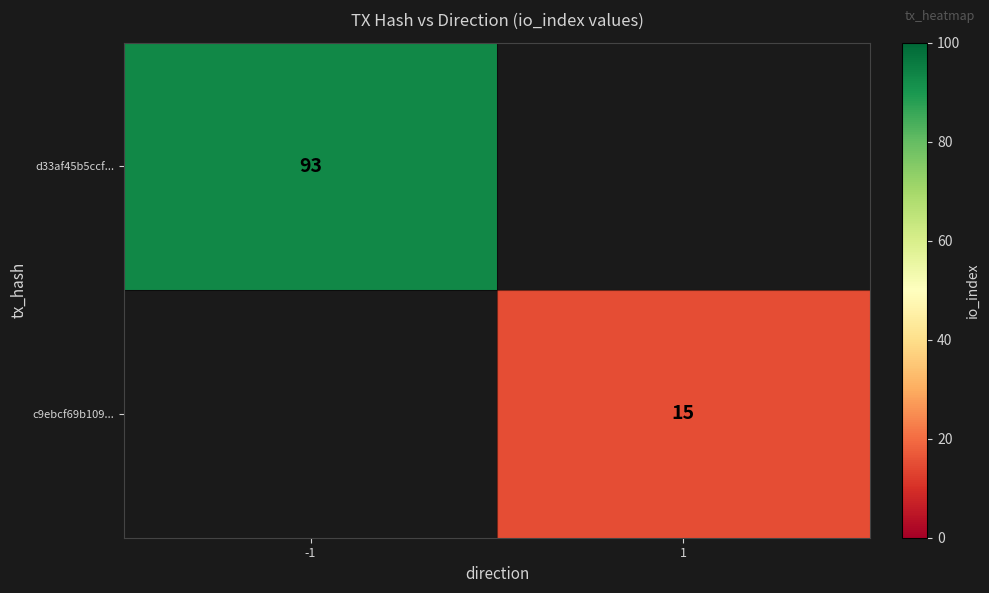

Which category has the lowest value across all series?

1